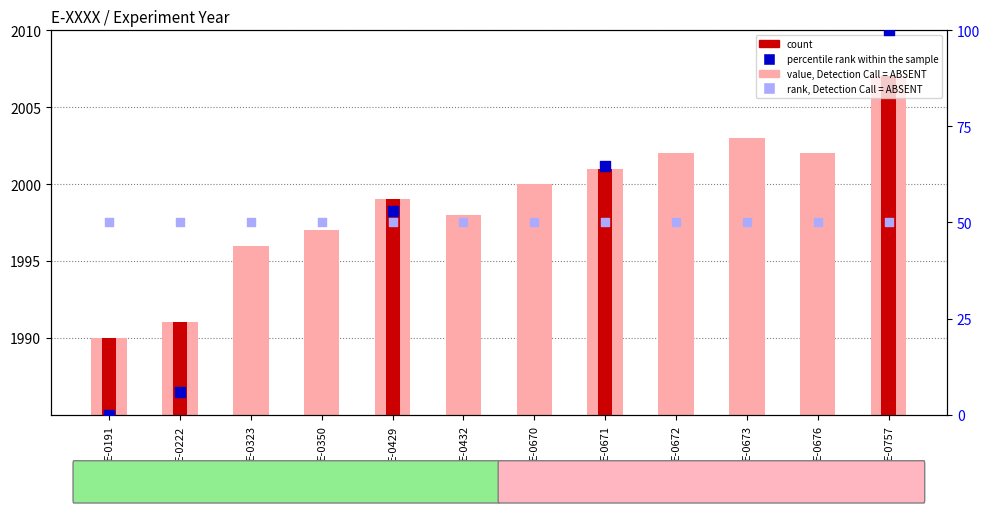

What is the change in value from E-0222 to E-0673?

+12